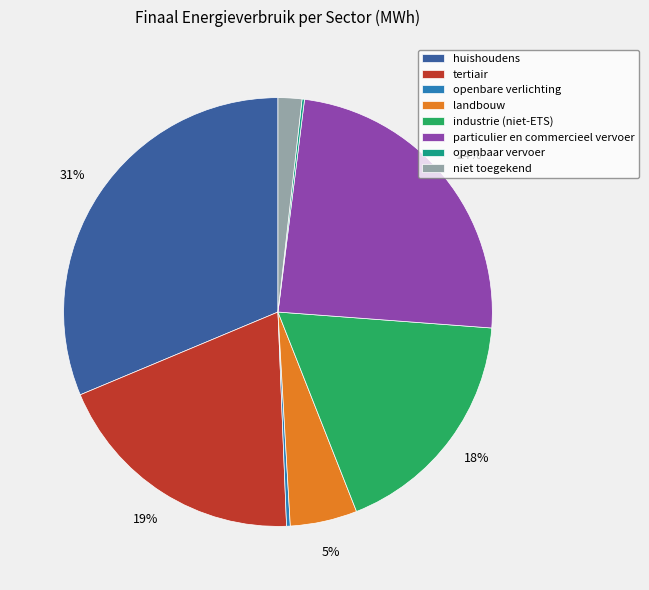

True or false: huishoudens accounts for 16% of the total.

False